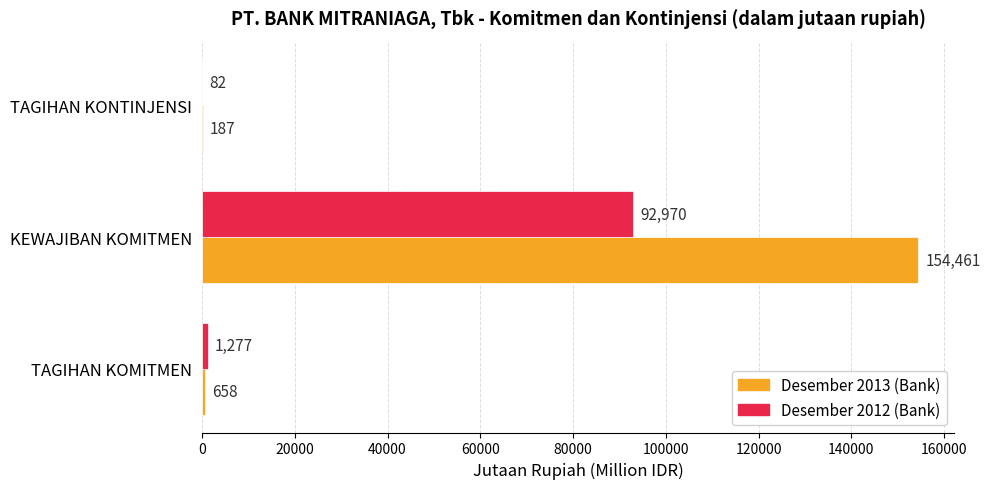

At which category is the sum across all series the highest?

KEWAJIBAN KOMITMEN